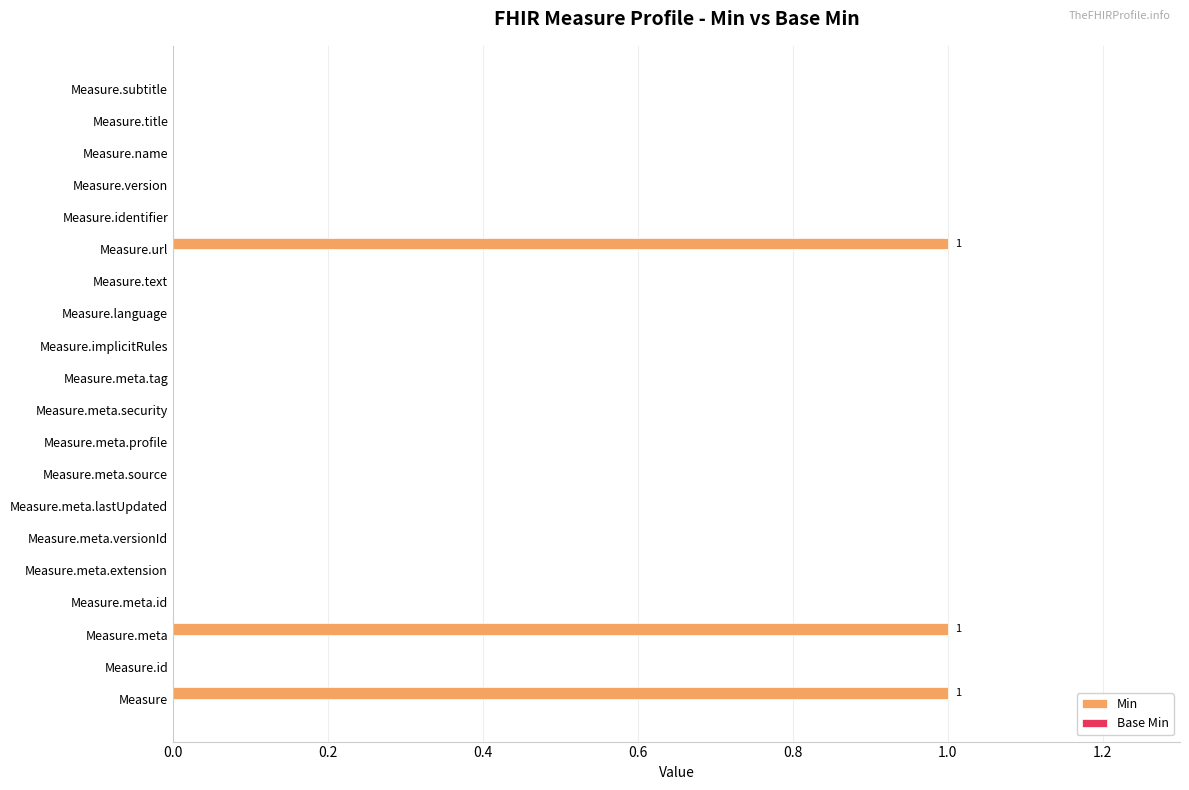

Which has a higher value, Measure.title or Measure.meta?

Measure.meta